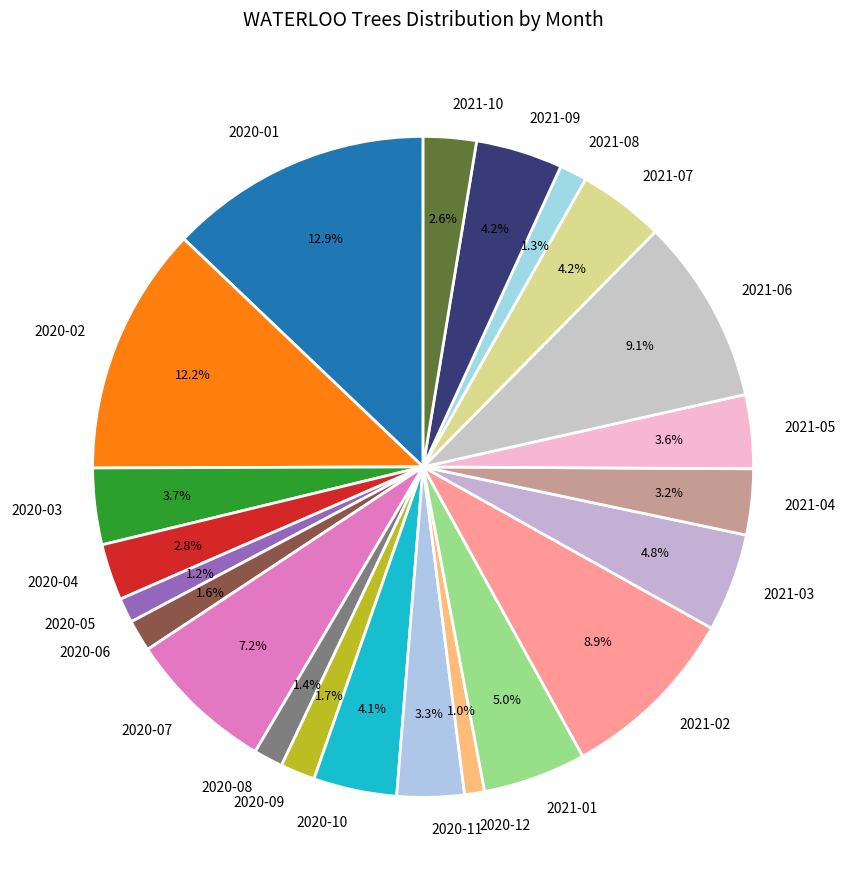

Count the number of slices in the pie.

22